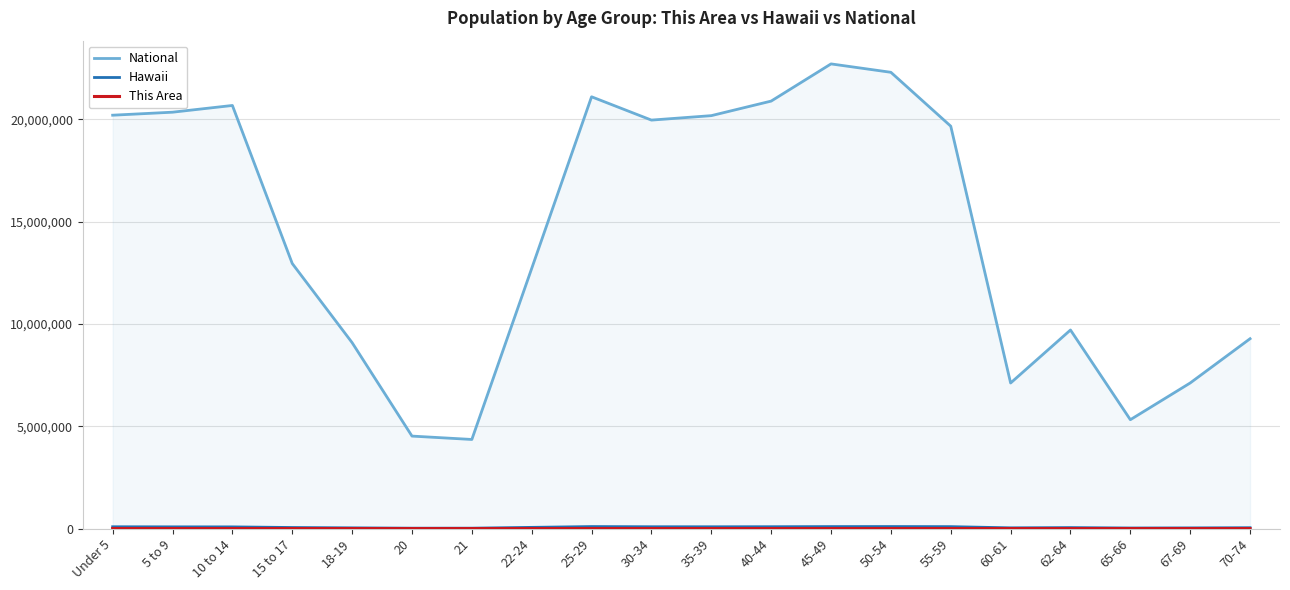

Reading right to left, list all the values displayed in this chart.

National: 70-74=9278166	67-69=7115361	65-66=5319902	62-64=9704197	60-61=7113727	55-59=19664805	50-54=22298125	45-49=22708591	40-44=20890964	35-39=20179642	30-34=19962099	25-29=21101849	22-24=12712576	21=4354294	20=4519129	18-19=9086089	15 to 17=12954254	10 to 14=20677194	5 to 9=20348657	Under 5=20201362
Hawaii: 70-74=41353	67-69=32022	65-66=27148	62-64=46846	60-61=35376	55-59=93340	50-54=97978	45-49=95787	40-44=89617	35-39=86756	30-34=88031	25-29=97302	22-24=58488	21=18853	20=18488	18-19=34483	15 to 17=51511	10 to 14=81539	5 to 9=83361	Under 5=87407
This Area: 70-74=564	67-69=501	65-66=390	62-64=721	60-61=560	55-59=1524	50-54=1627	45-49=1551	40-44=1546	35-39=1497	30-34=1580	25-29=1852	22-24=1013	21=367	20=375	18-19=853	15 to 17=1271	10 to 14=1983	5 to 9=2024	Under 5=2367